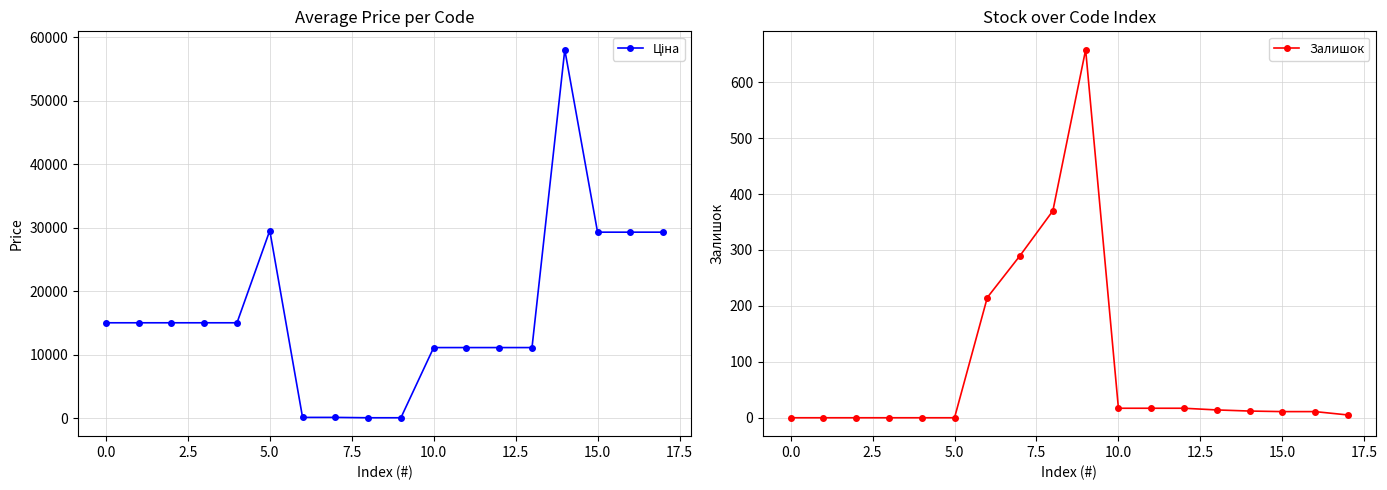

True or false: Залишок has a value of 0 at 0.0.

True